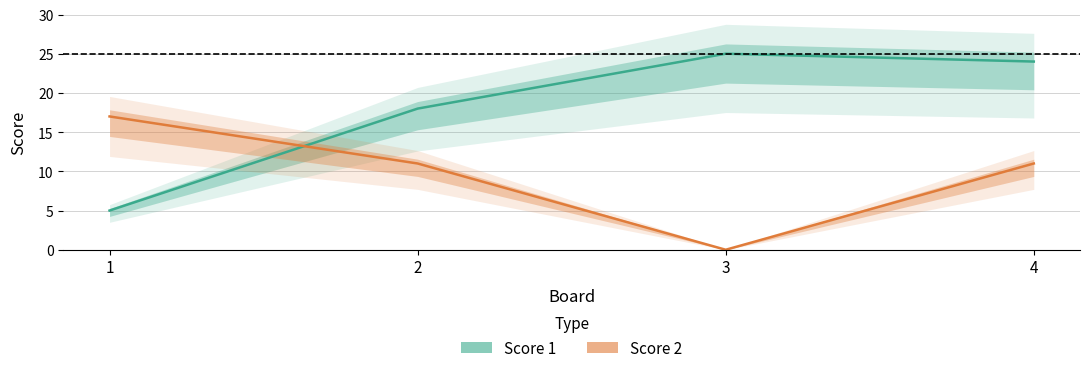

How many times do Score 2 and Score 1 cross each other?

1